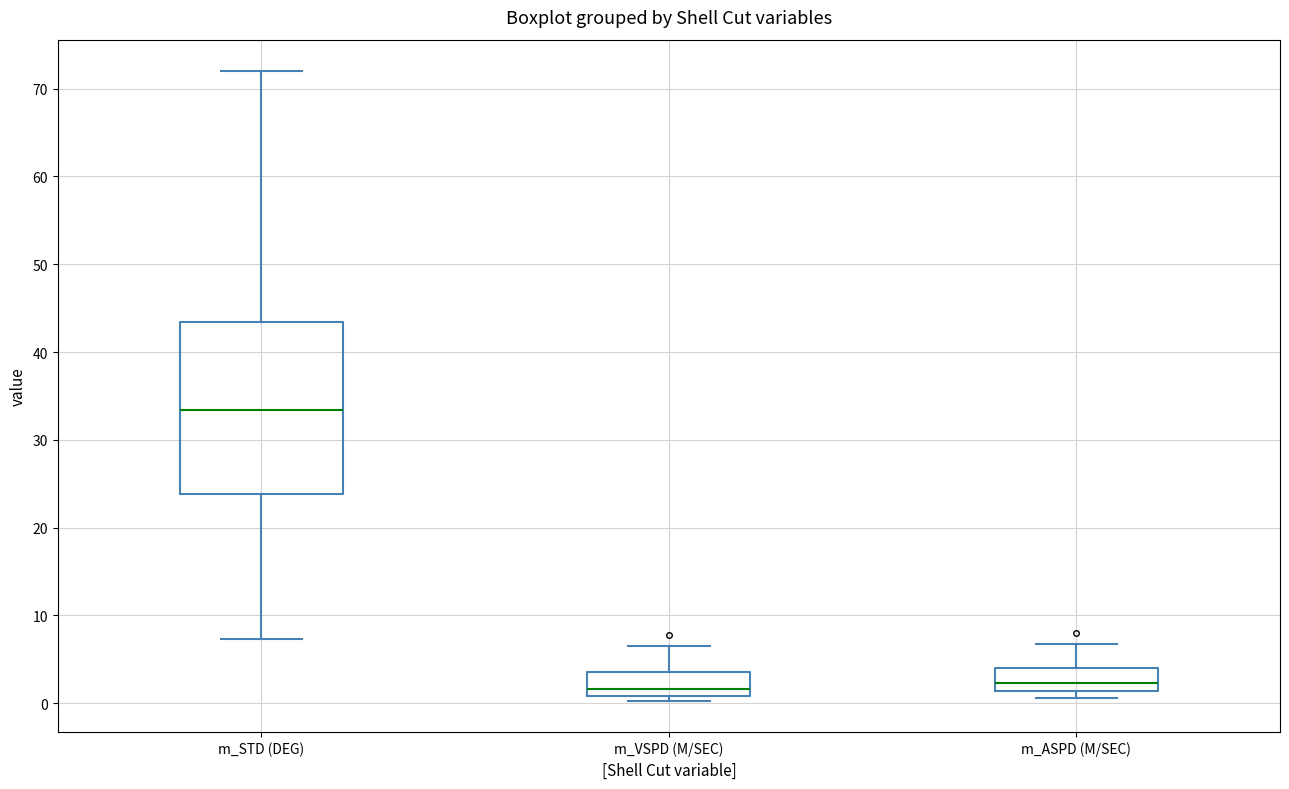

Reading left to right, transcribe this box plot: for each box, give where its median line is, the range the box spans, and where its two whiskers end, as read against the y-axis. The values are not printed on the chart, so give them approximately, as read against the axis.

m_STD (DEG): median 33, box 24 to 43, whiskers 7 to 72
m_VSPD (M/SEC): median 2, box 1 to 4, whiskers 0 to 7
m_ASPD (M/SEC): median 2, box 1 to 4, whiskers 1 (just below the box's lower edge) to 7